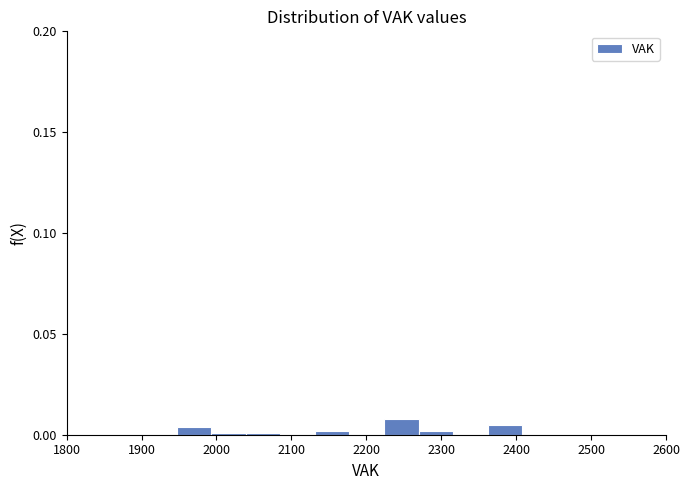

Reading left to right, transcribe this chart: for each bar, give the range it covers on the x-axis and its height. Neither the bar edges nor the heights are printed on the chart, so give them approximately, as read against the axes.

1950 to 1990: under 0.005
1990 to 2040: under 0.005
2040 to 2090: under 0.005
2090 to 2130: 0
2130 to 2180: under 0.005
2180 to 2220: 0
2220 to 2270: 0.010
2270 to 2320: under 0.005
2320 to 2360: 0
2360 to 2410: under 0.005